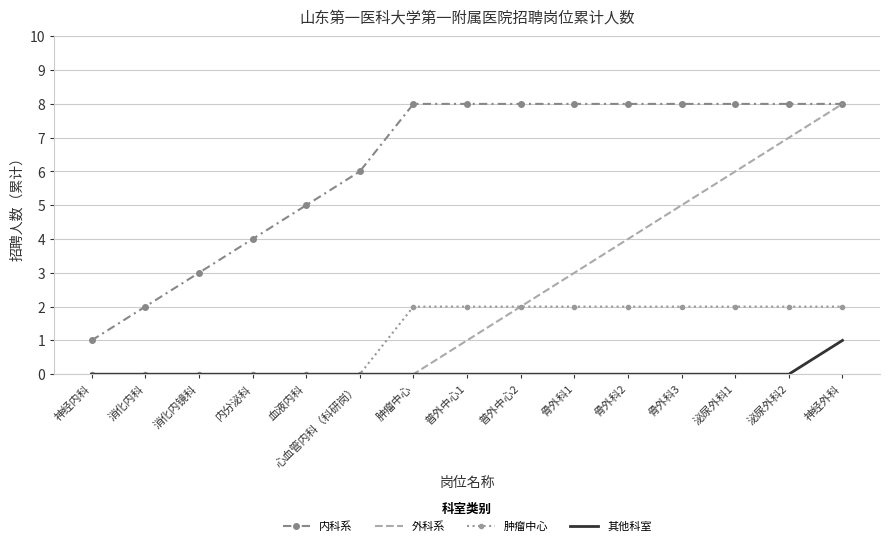

The value of 外科系 at 骨外科3 is 3. True or false?

False